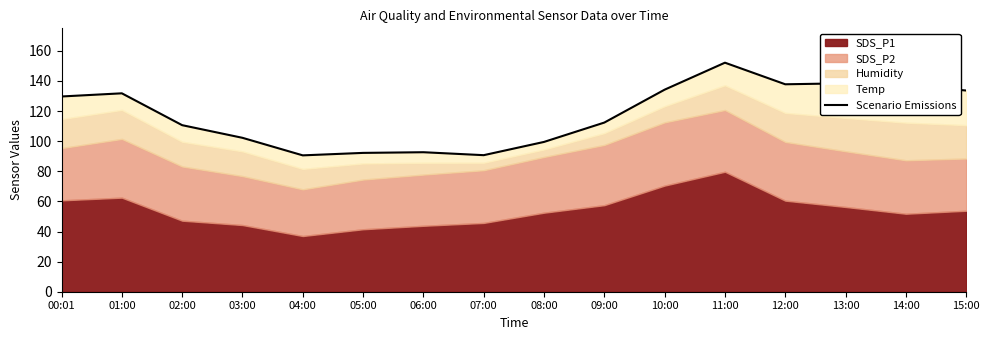

What is the label of the 1st point from the right?

15:00